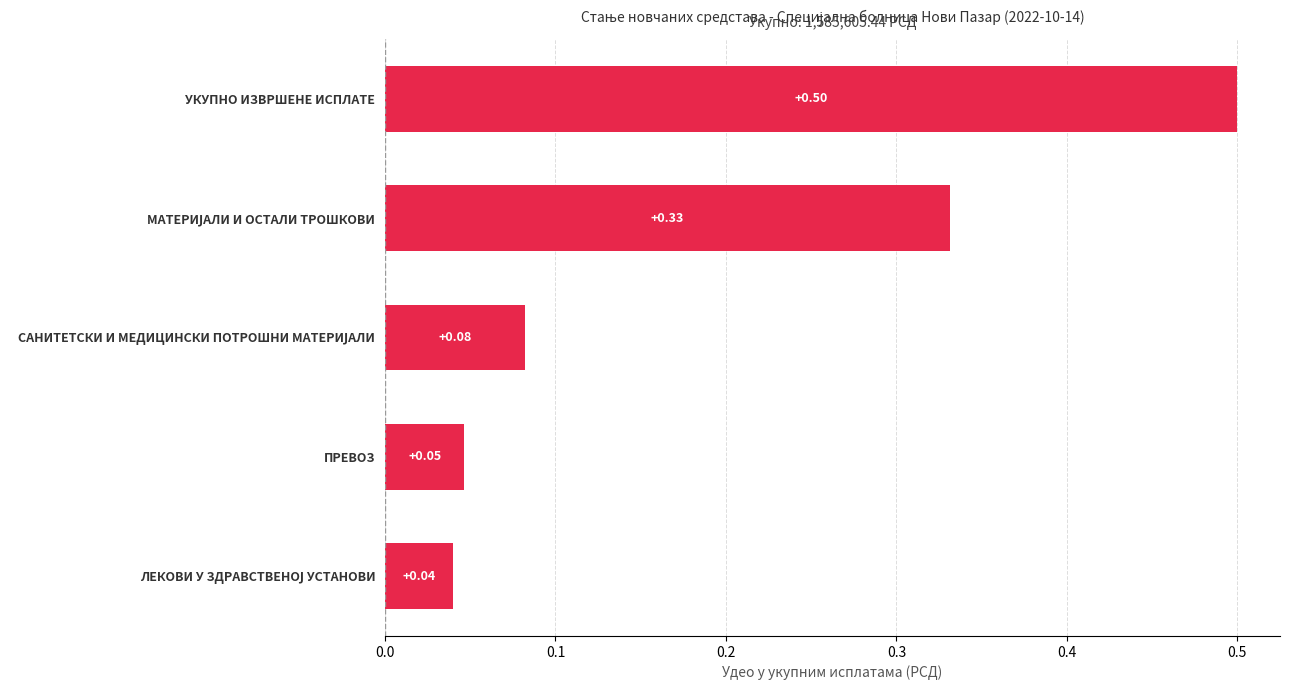

What is the sum of all values?

1.0